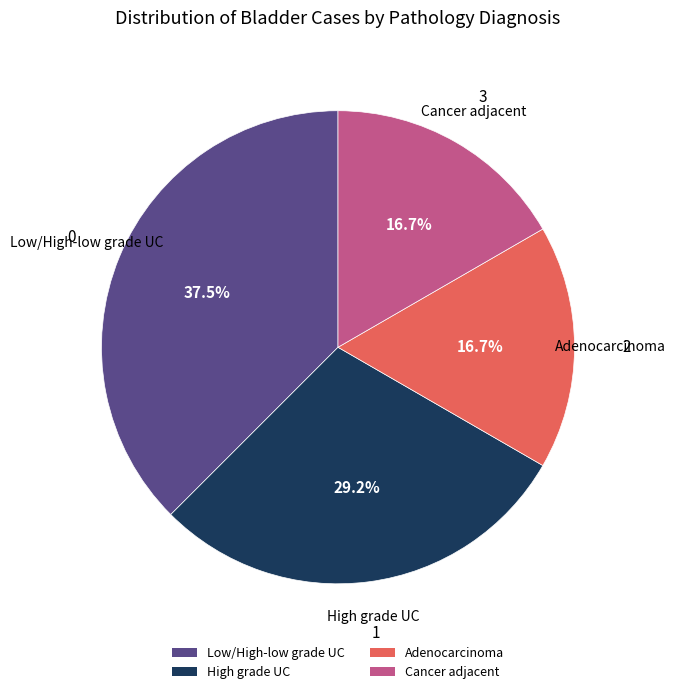

Does any single category account for the majority?

No